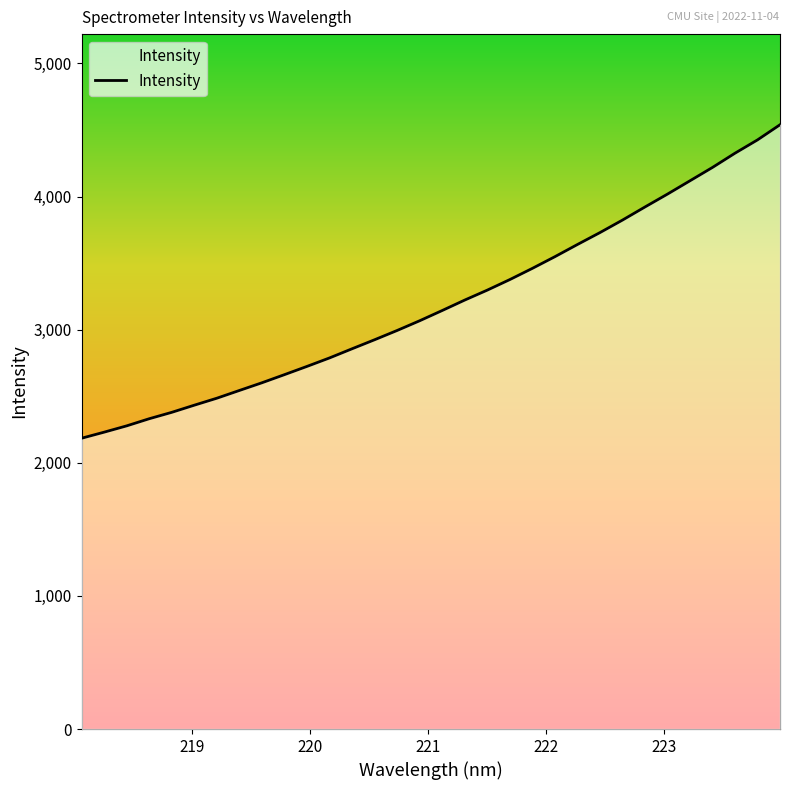

What is the smallest value displayed?

2184.2